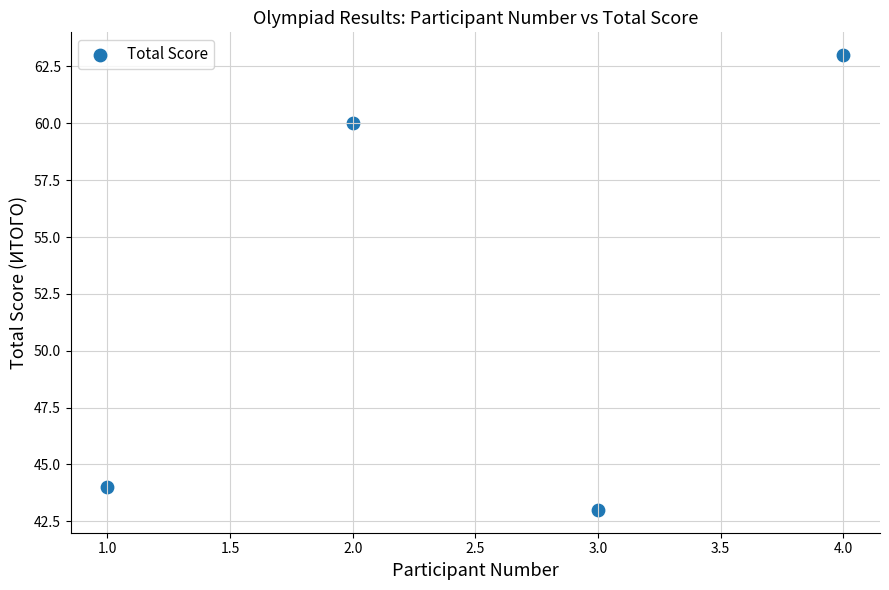

What Y value in the scatter plot is closest to 53?

60